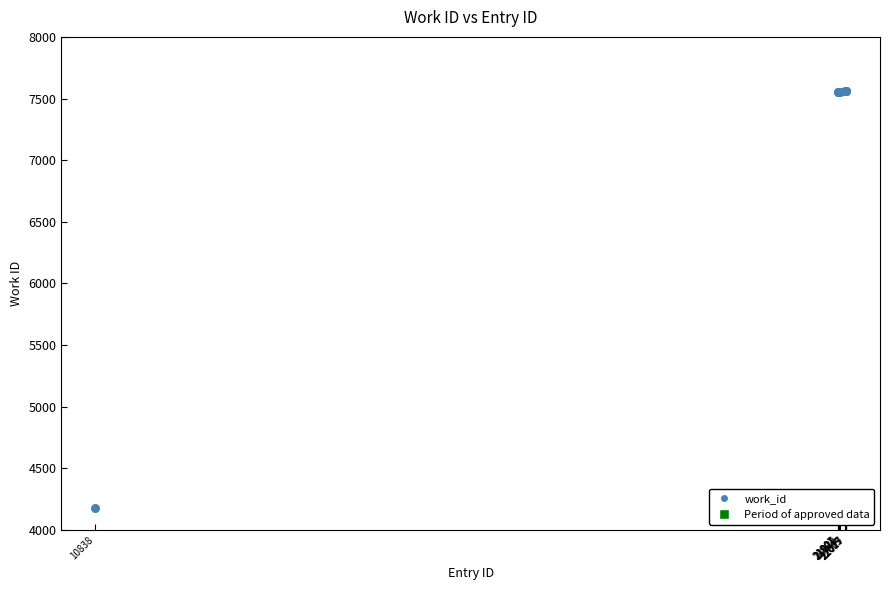

What is the change in value from 21921 to 22017?

+3388